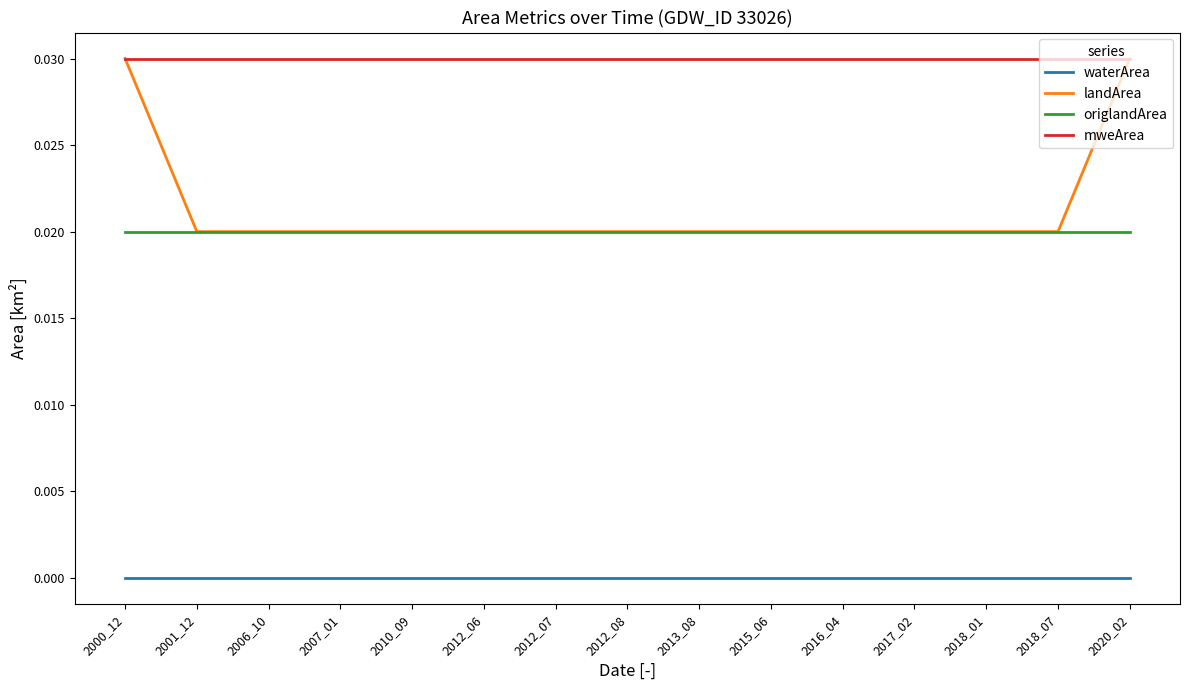

Is the value of waterArea at 2010_09 greater than the value of landArea at 2013_08?

No